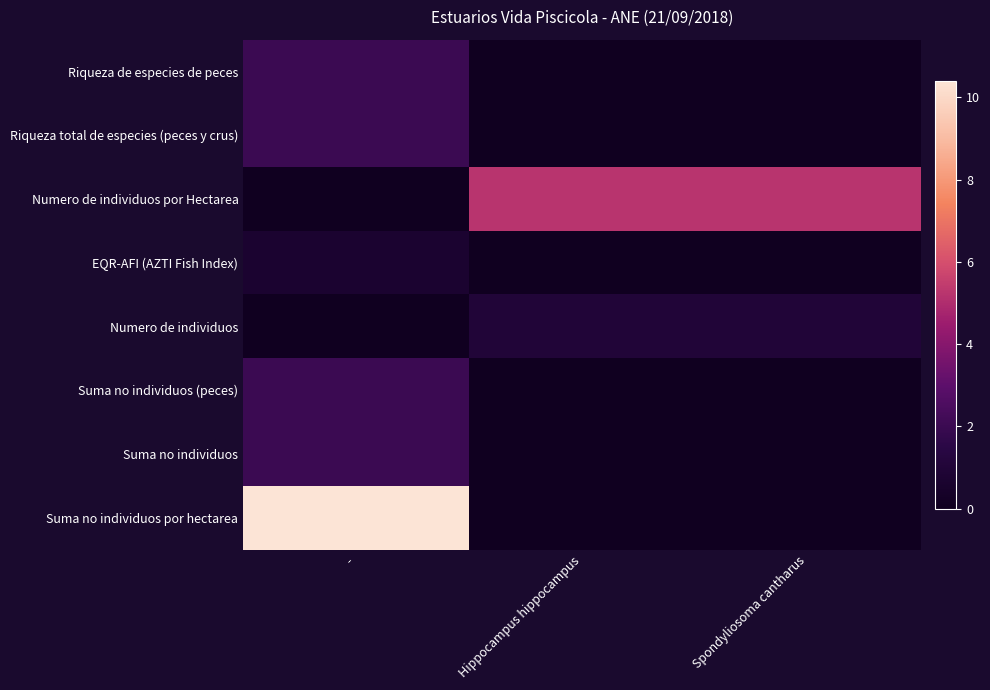

Reading left to right, list all the values displayed in this chart.

Riqueza de especies de peces: -=2.0	Hippocampus hippocampus=0.0	Spondyliosoma cantharus=0.0
Riqueza total de especies (peces y crus): -=2.0	Hippocampus hippocampus=0.0	Spondyliosoma cantharus=0.0
Numero de individuos por Hectarea: -=0.0	Hippocampus hippocampus=5.2	Spondyliosoma cantharus=5.2
EQR-AFI (AZTI Fish Index): -=0.7	Hippocampus hippocampus=0.0	Spondyliosoma cantharus=0.0
Numero de individuos: -=0.0	Hippocampus hippocampus=1.0	Spondyliosoma cantharus=1.0
Suma no individuos (peces): -=2.0	Hippocampus hippocampus=0.0	Spondyliosoma cantharus=0.0
Suma no individuos: -=2.0	Hippocampus hippocampus=0.0	Spondyliosoma cantharus=0.0
Suma no individuos por hectarea: -=10.4	Hippocampus hippocampus=0.0	Spondyliosoma cantharus=0.0